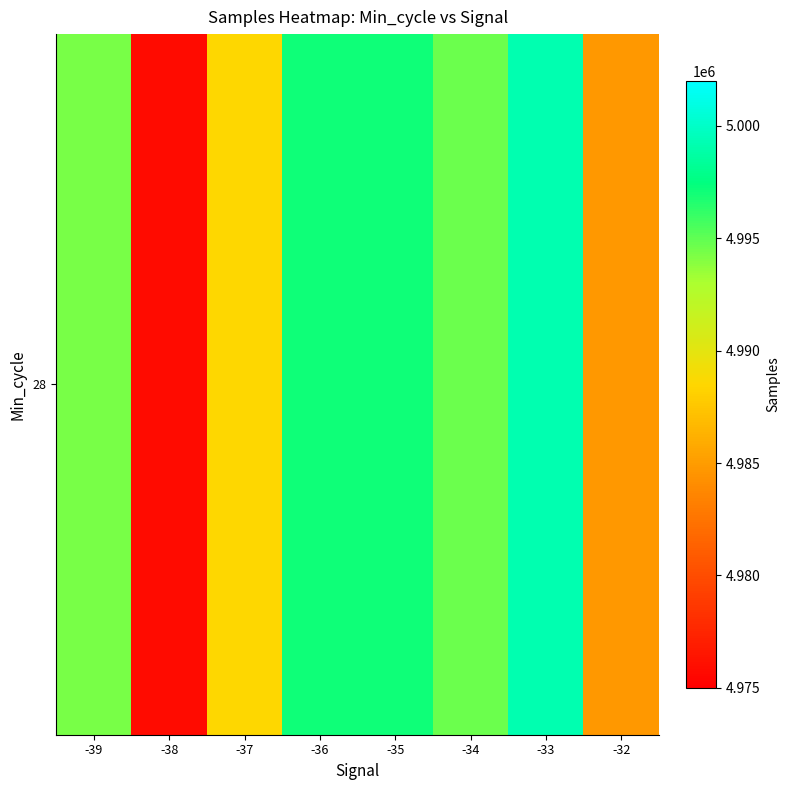

What is the greatest value displayed?

4999235.0